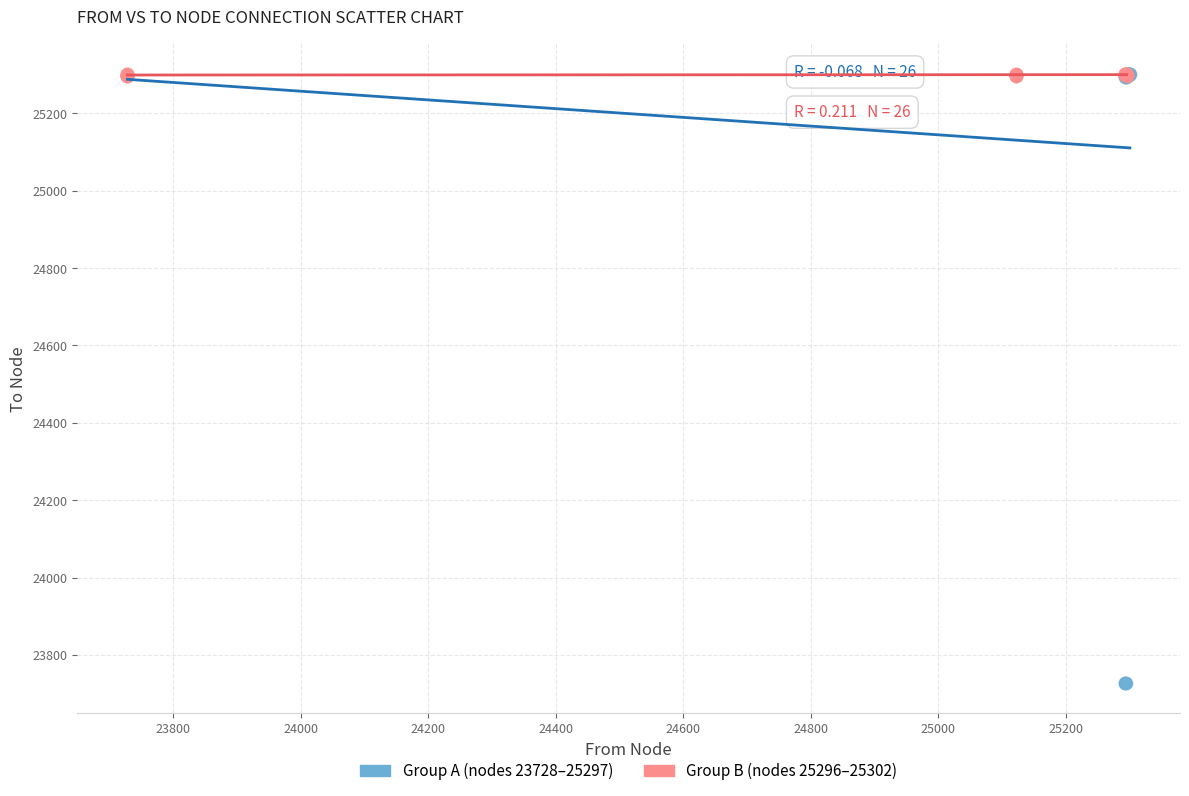

Which series contains the lowest Y value?

Group A (nodes 23728–25297)